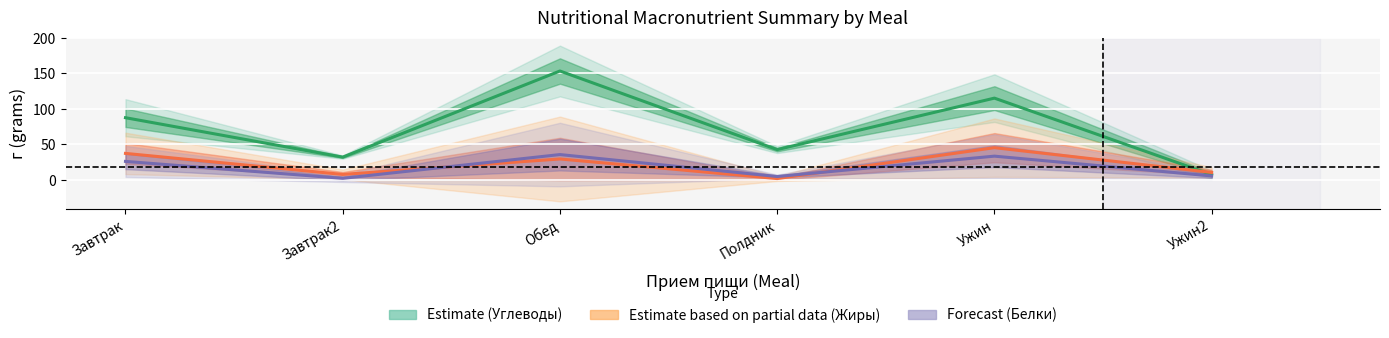

The Калорийность series shows 10.0 at Ужин2. True or false?

False